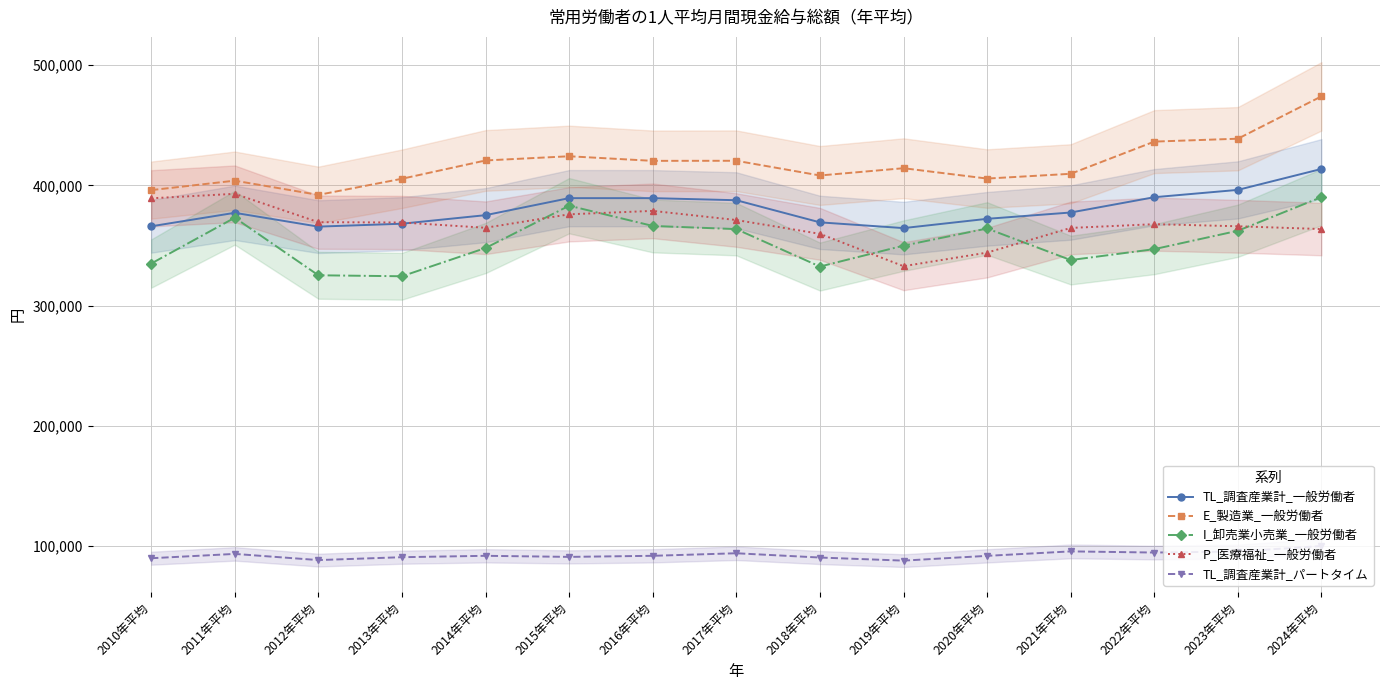

What is the lowest value of the P_医療福祉_一般労働者 series?

332851